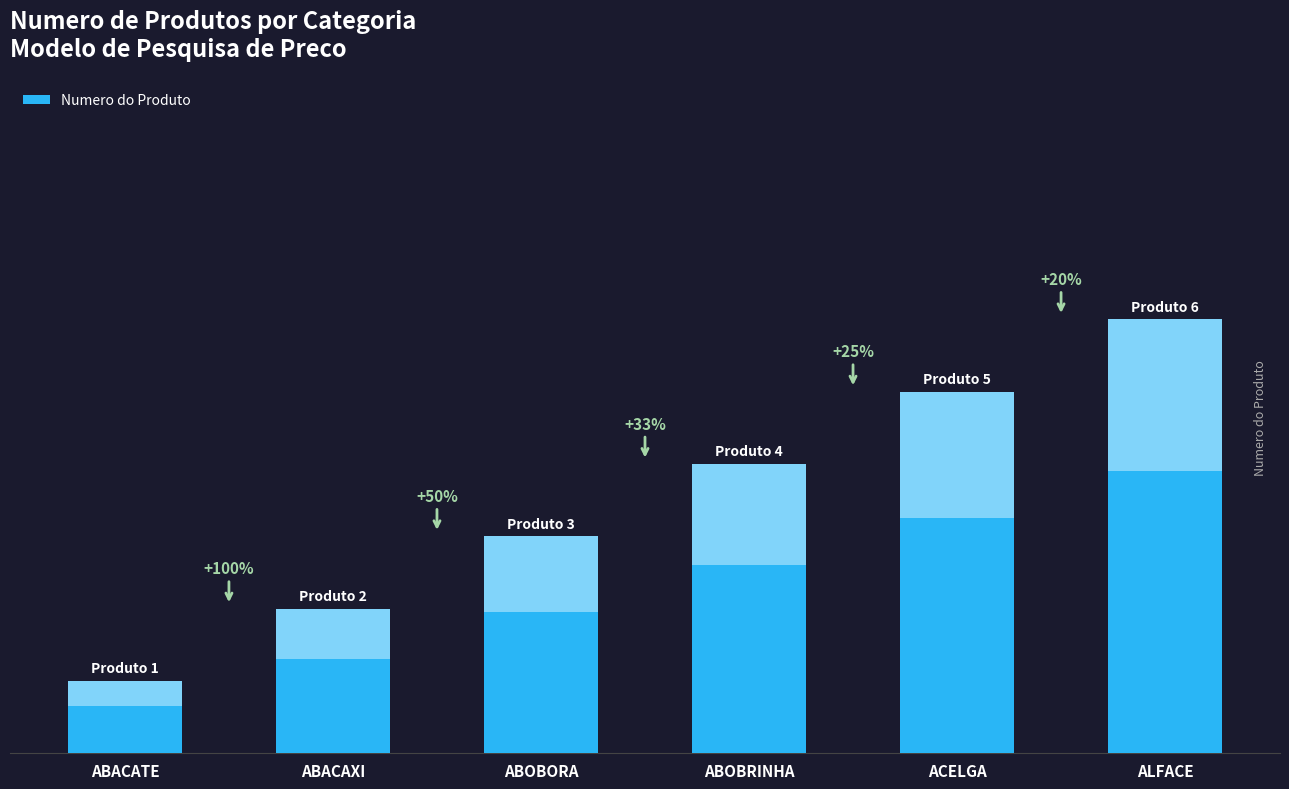

Are the bars horizontal?

No